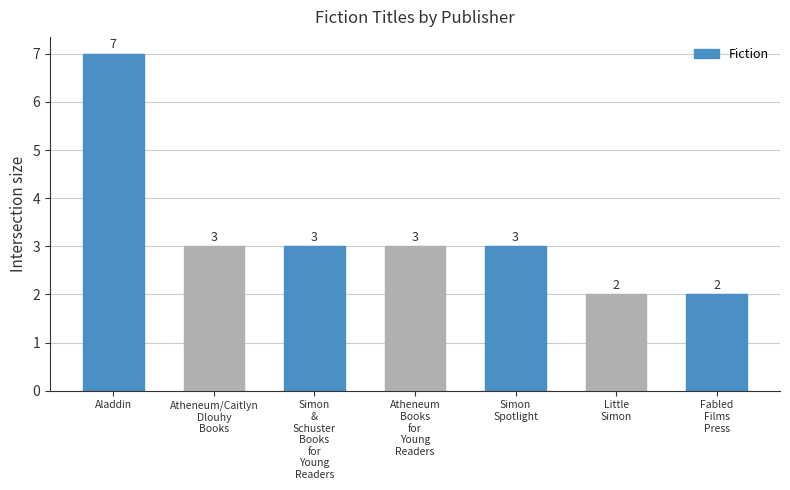

What is the value of the 7th bar from the left?

2